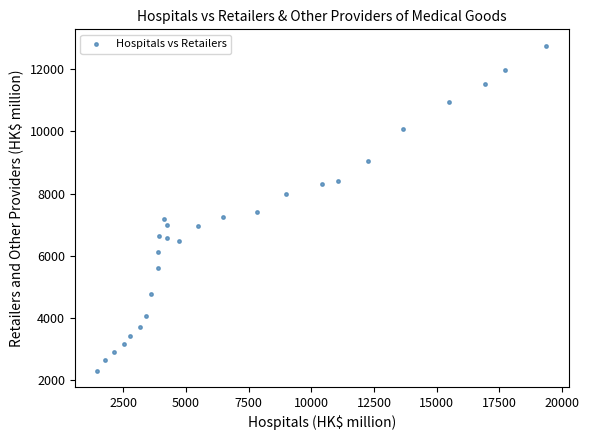

What is the range of Y values (max minus min)?

10448